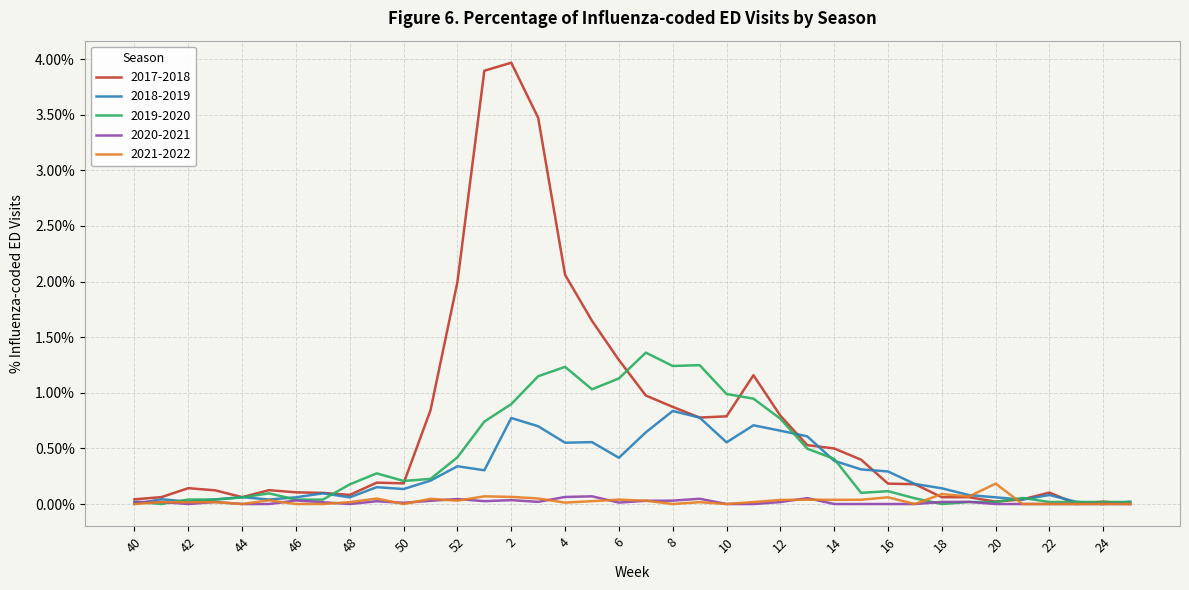

Reading left to right, list all the values displayed in this chart.

2017-2018: 0.0	0.0	0.0	0.0	0.0	0.0	0.0	0.0	0.0	0.0	0.0	0.0	0.0	0.0	0.0	0.0	0.0	0.0	0.0	0.0	0.0	0.0	0.0	0.0	0.0	0.0	0.0	0.0	0.0	0.0	0.0	0.0	0.0	0.0	0.0	0.0	0.0	0.0
2018-2019: 0.0	0.0	0.0	0.0	0.0	0.0	0.0	0.0	0.0	0.0	0.0	0.0	0.0	0.0	0.0	0.0	0.0	0.0	0.0	0.0	0.0	0.0	0.0	0.0	0.0	0.0	0.0	0.0	0.0	0.0	0.0	0.0	0.0	0.0	0.0	0.0	0.0	0.0
2019-2020: 0.0	0.0	0.0	0.0	0.0	0.0	0.0	0.0	0.0	0.0	0.0	0.0	0.0	0.0	0.0	0.0	0.0	0.0	0.0	0.0	0.0	0.0	0.0	0.0	0.0	0.0	0.0	0.0	0.0	0.0	0.0	0.0	0.0	0.0	0.0	0.0	0.0	0.0
2020-2021: 0.0	0.0	0.0	0.0	0.0	0.0	0.0	0.0	0.0	0.0	0.0	0.0	0.0	0.0	0.0	0.0	0.0	0.0	0.0	0.0	0.0	0.0	0.0	0.0	0.0	0.0	0.0	0.0	0.0	0.0	0.0	0.0	0.0	0.0	0.0	0.0	0.0	0.0
2021-2022: 0.0	0.0	0.0	0.0	0.0	0.0	0.0	0.0	0.0	0.0	0.0	0.0	0.0	0.0	0.0	0.0	0.0	0.0	0.0	0.0	0.0	0.0	0.0	0.0	0.0	0.0	0.0	0.0	0.0	0.0	0.0	0.0	0.0	0.0	0.0	0.0	0.0	0.0